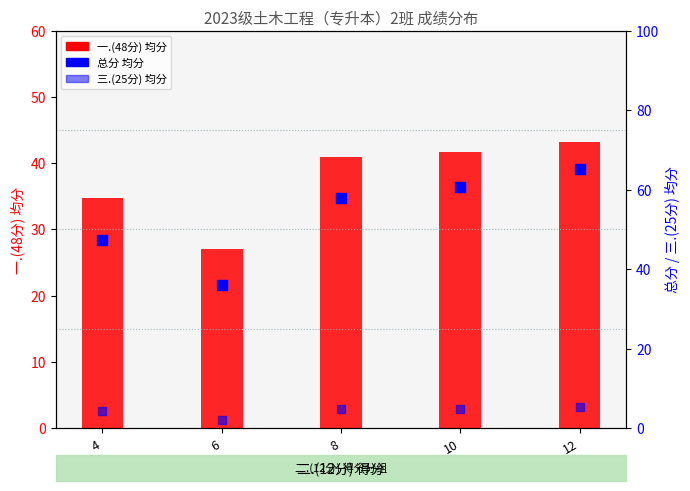

What is the total value across all series at 8?

103.8